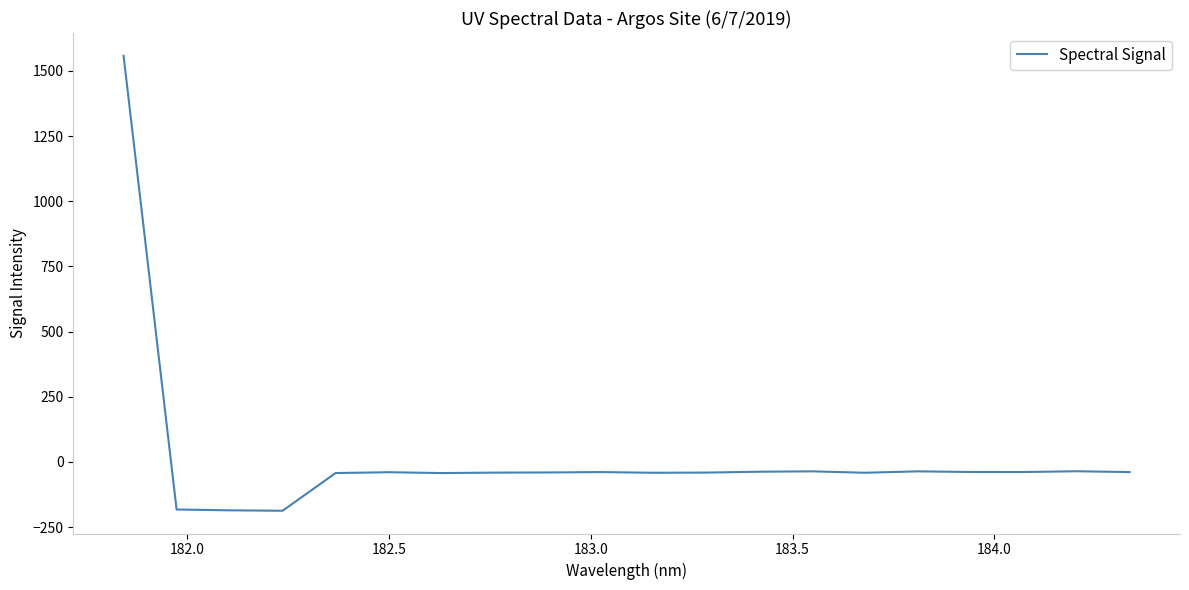

What is the difference between the maximum and minimum values?

1745.6